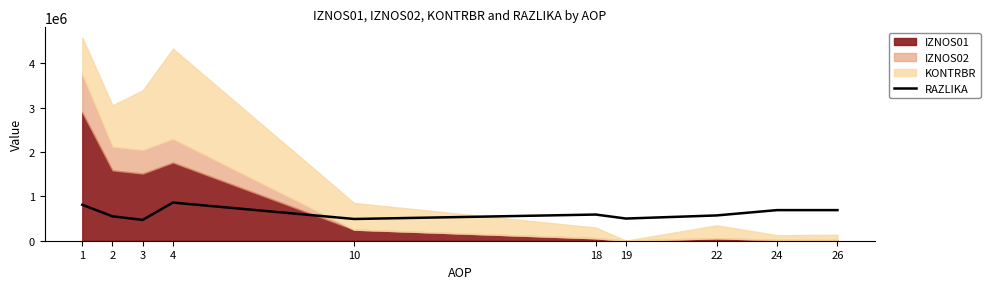

What is the difference between the values at 26 and 1?

120000.0